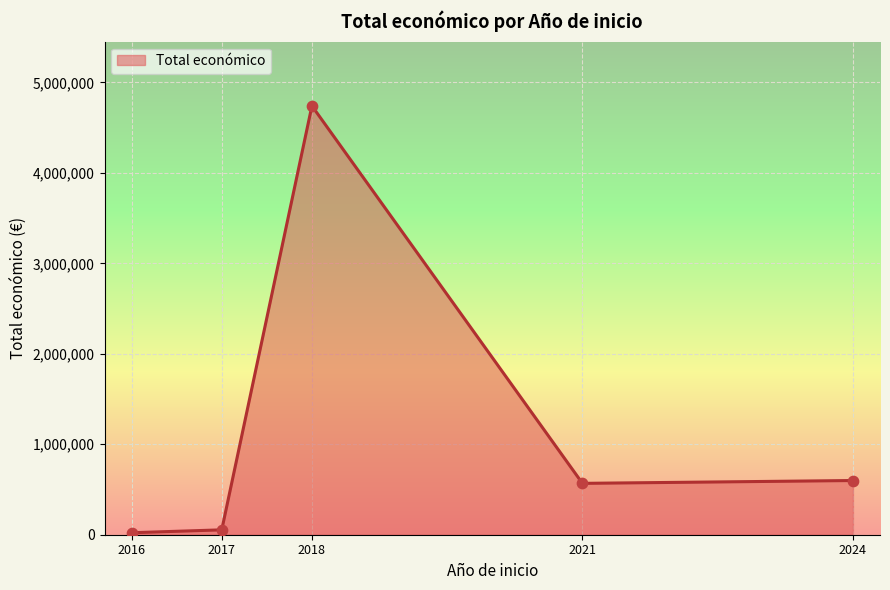

What is the change in value from 2016 to 2017?

+32000